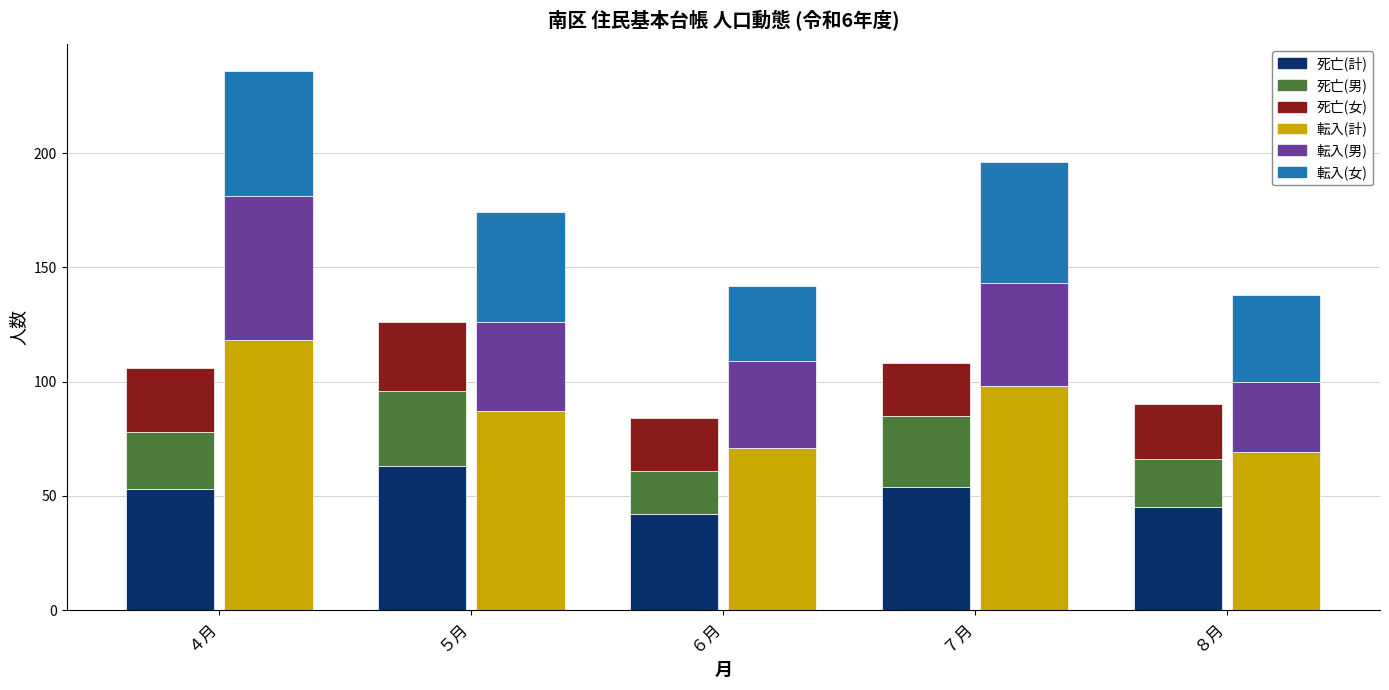

What is the label of the 2nd bar from the left?

５月